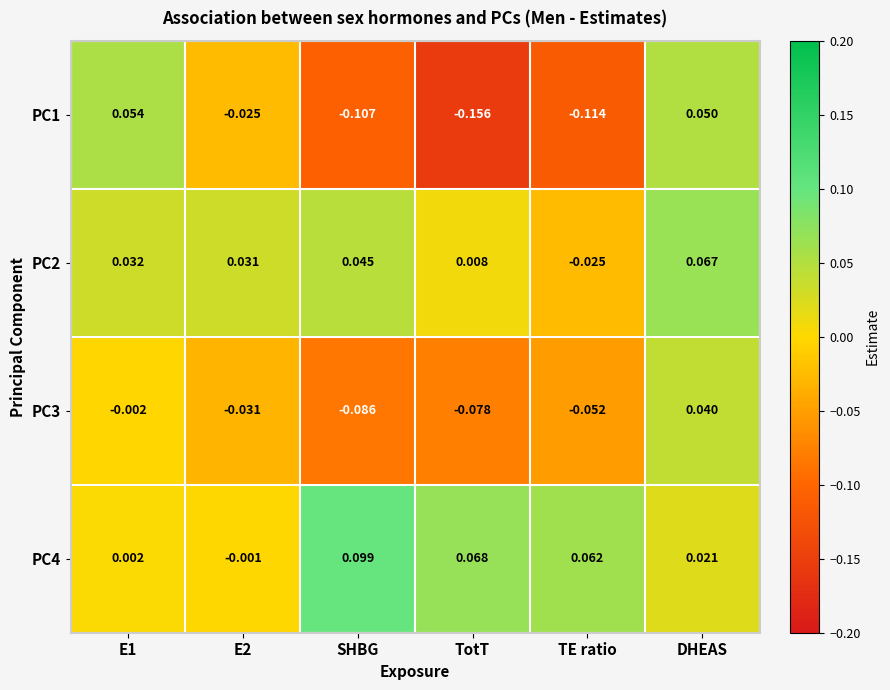

Where is PC2 nearest to the value 0?

TotT